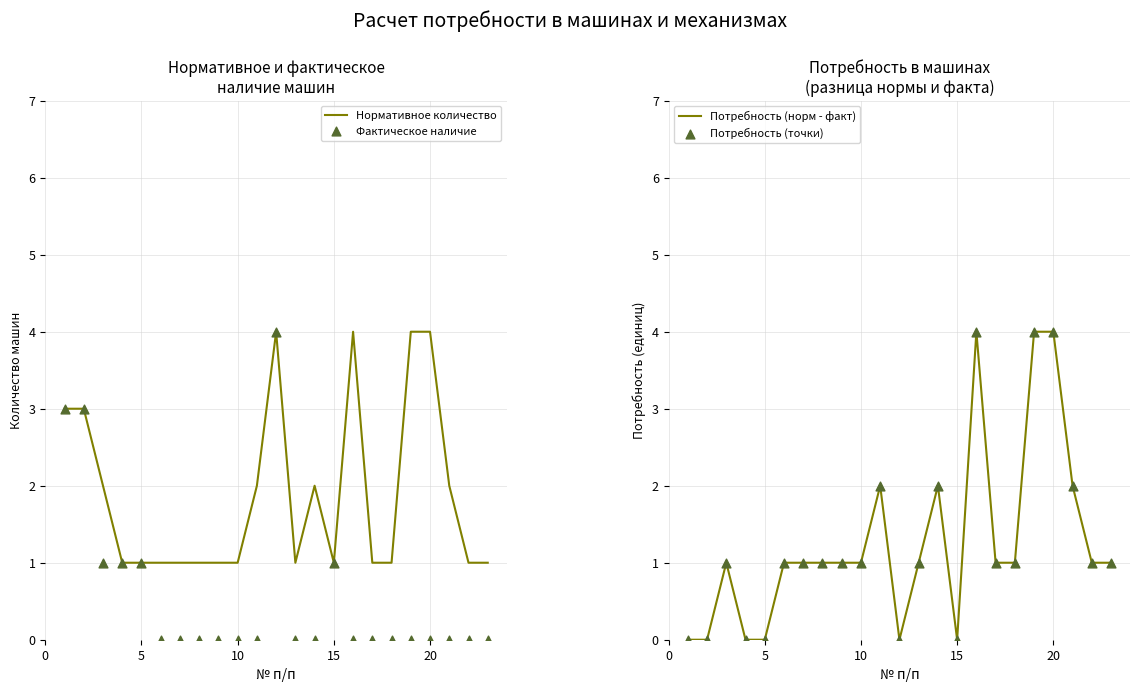

Which series reaches the minimum Y coordinate?

Фактическое наличие